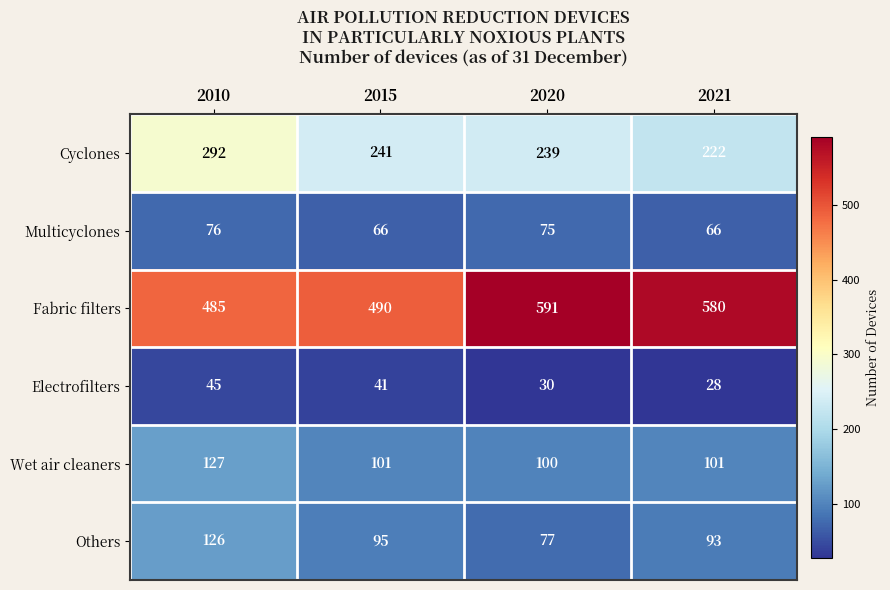

At which label does Fabric filters first exceed 580?

2020